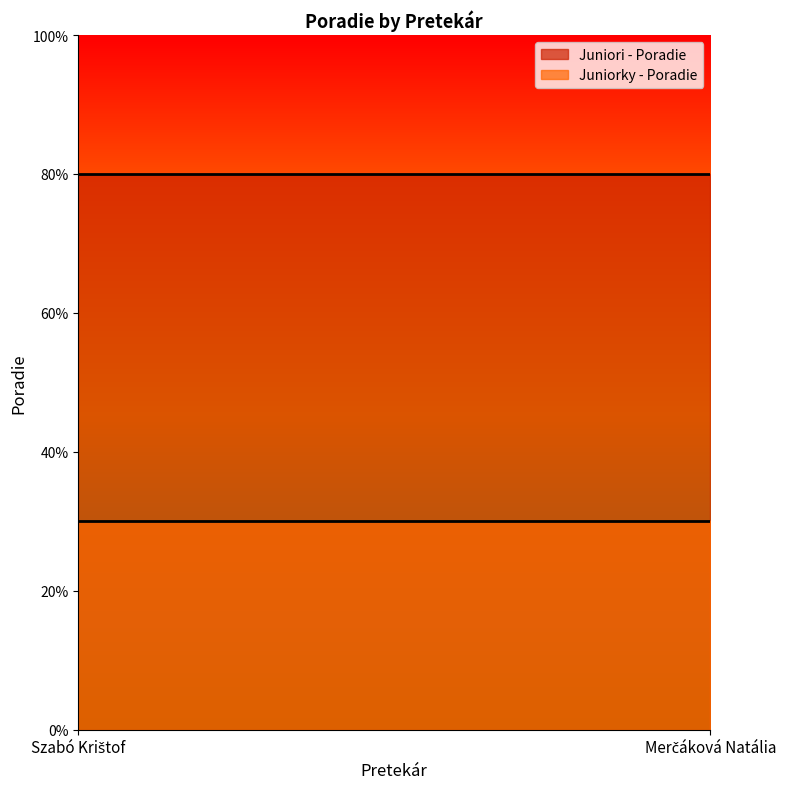

Is it true that Juniori - Poradie equals 8 at Merčáková Natália?

True